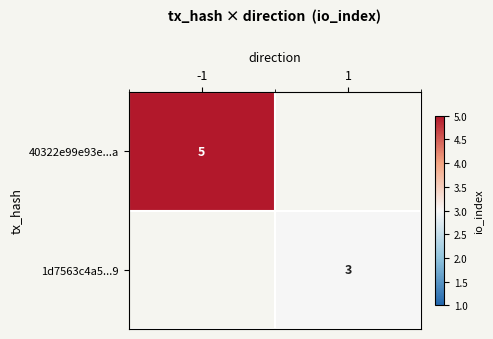

Is it true that 1d7563c4a5...9 equals 3 at 1?

True